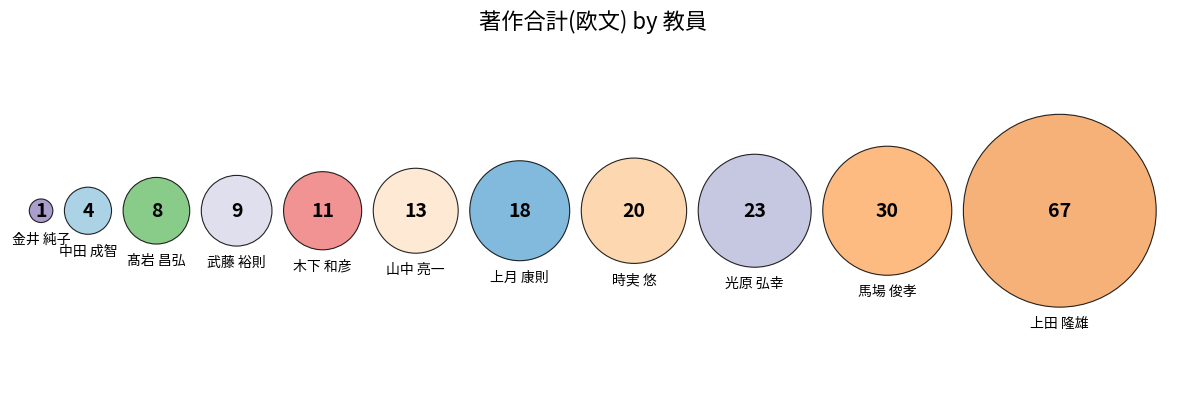

The 上月 康則 slice represents 9% of the pie. True or false?

True